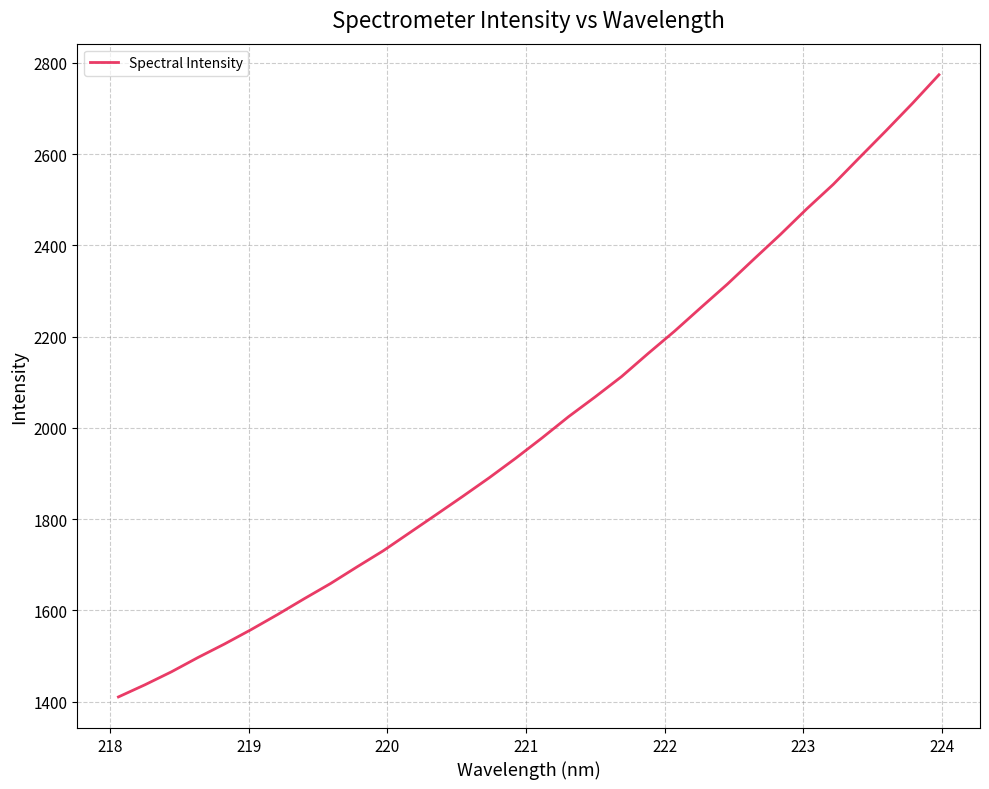

What is the difference between the maximum and minimum values?

1363.2